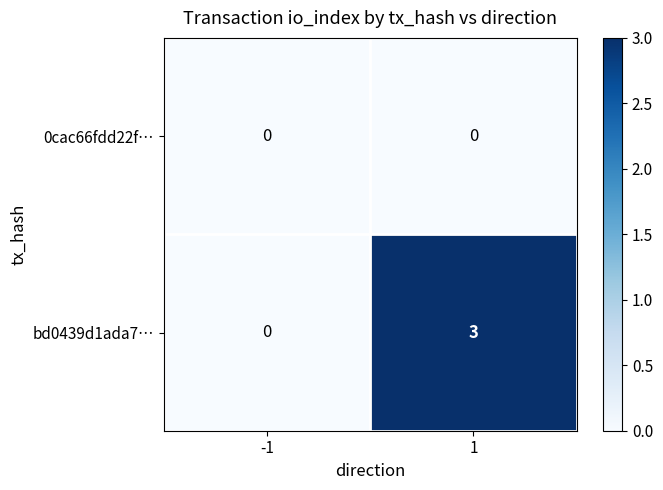

What is the difference between the highest and lowest values at 1?

3